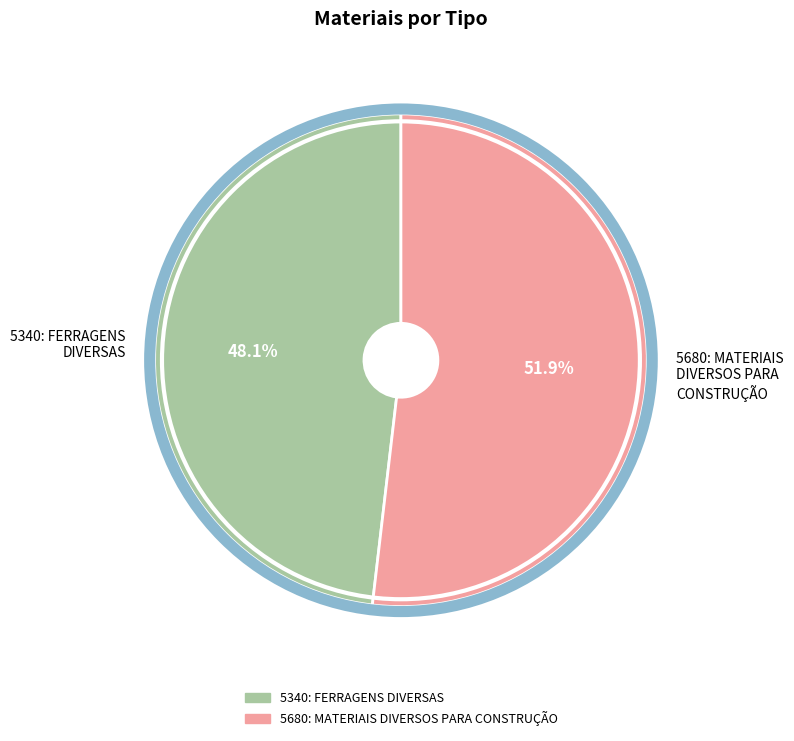

What is the total percentage of 5340: FERRAGENS DIVERSAS and 5680: MATERIAIS DIVERSOS PARA CONSTRUÇÃO?

100.0%